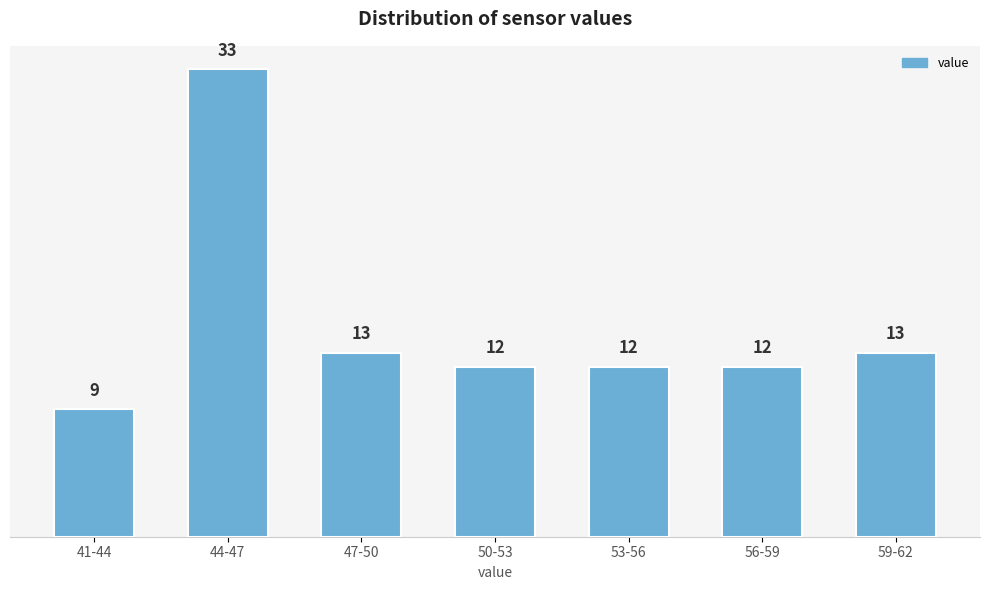

Reading left to right, transcribe all the data shown in this chart.

9	33	13	12	12	12	13